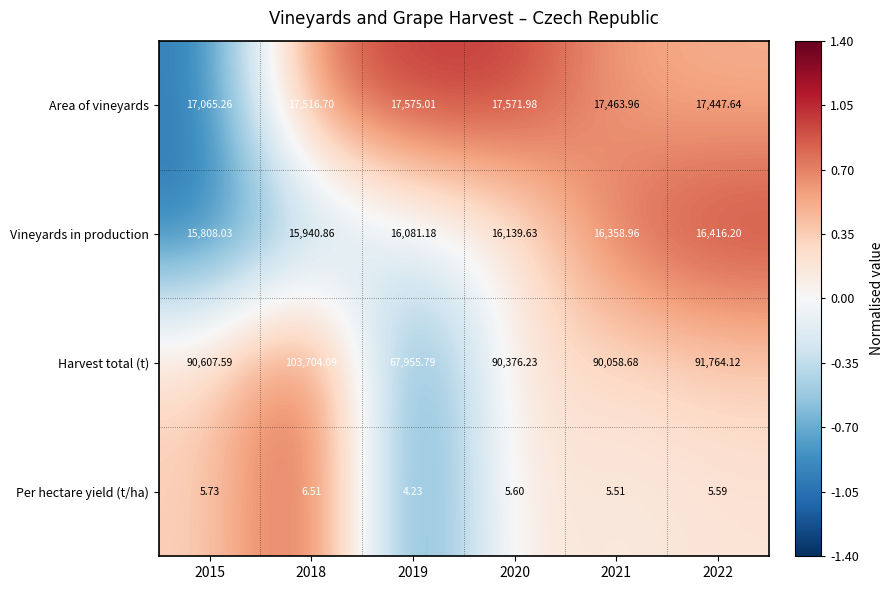

Which series changed the most between 2019 and 2020?

Harvest total (t)